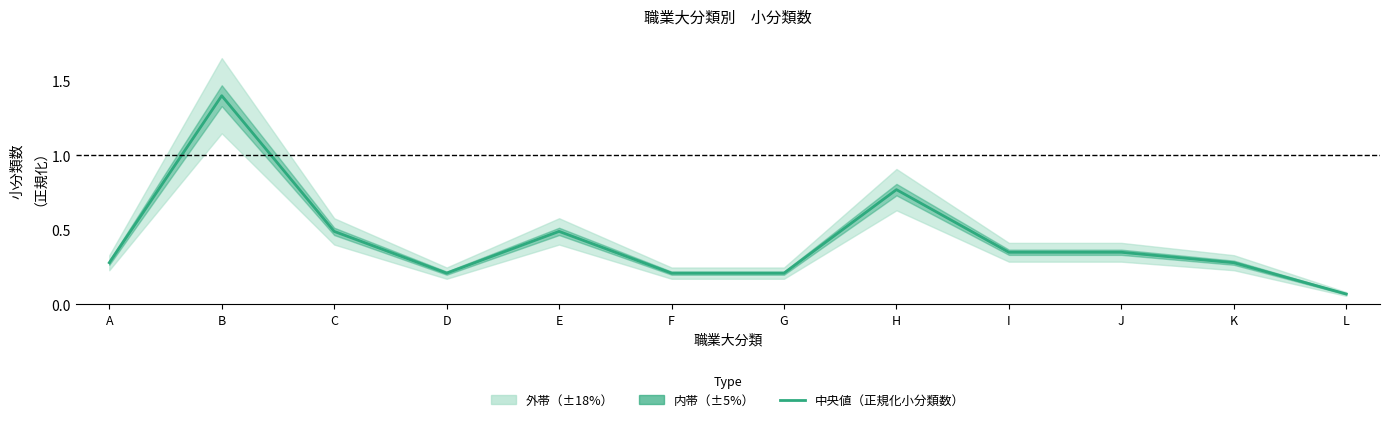

What is the value of the 8th point from the left?

0.8